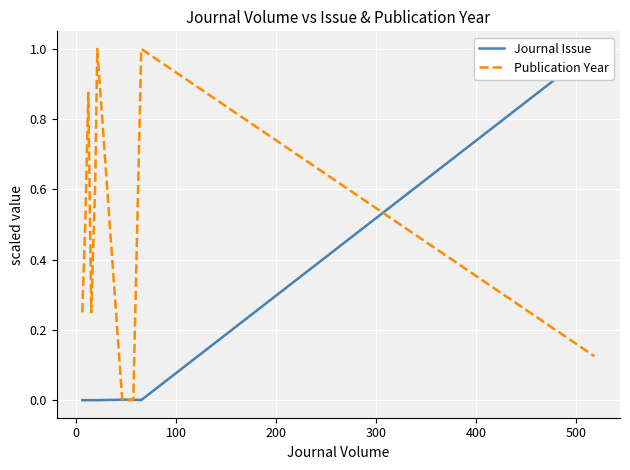

Is it true that Publication Year equals 1.1 at 400?

False